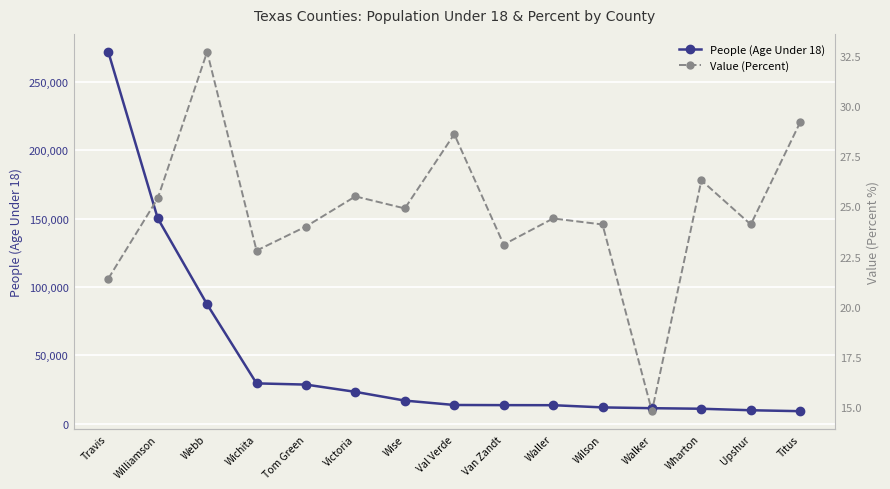

True or false: People (Age Under 18) and Value (Percent) cross at least once.

False